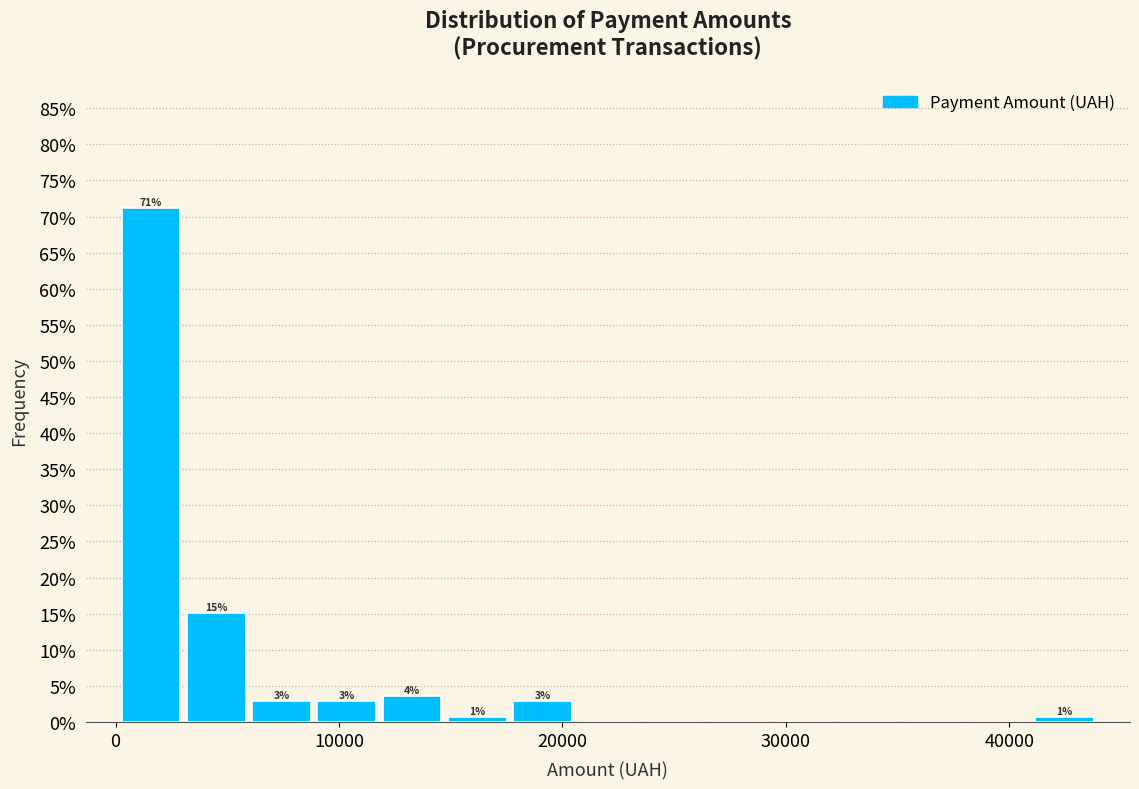

Read against the x-axis, roughly where is the centre of the tallest bar?

2000